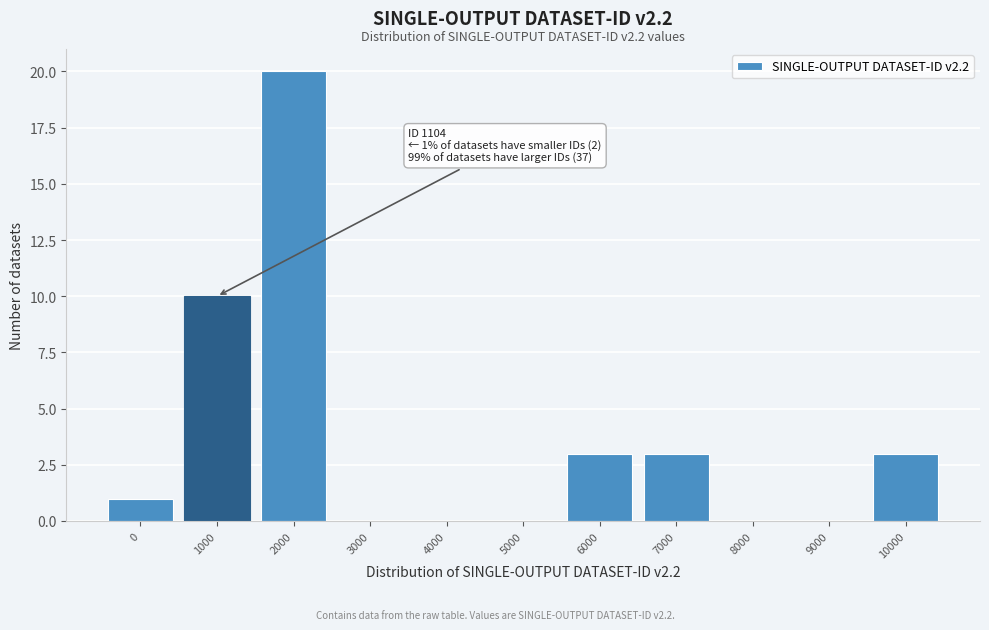

Reading right to left, list all the values displayed in this chart.

10000=3	9000=0	8000=0	7000=3	6000=3	5000=0	4000=0	3000=0	2000=20	1000=10	0=1